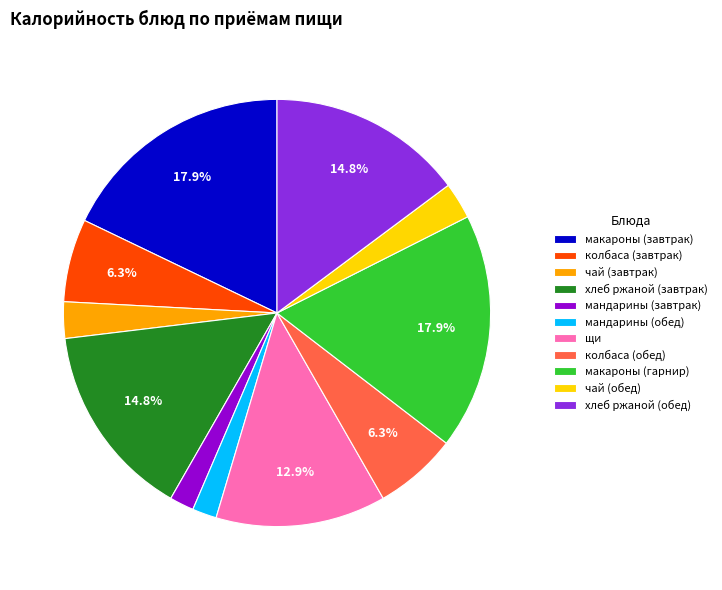

Does мандарины (обед) account for over 50% of the chart?

No